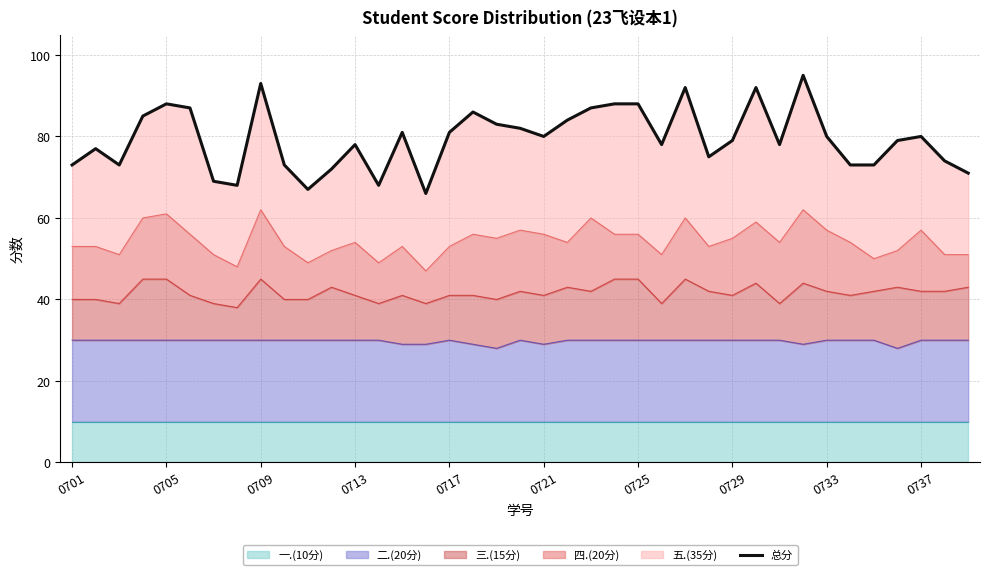

True or false: 二.(20分) has a value of 49 at 0721.

False